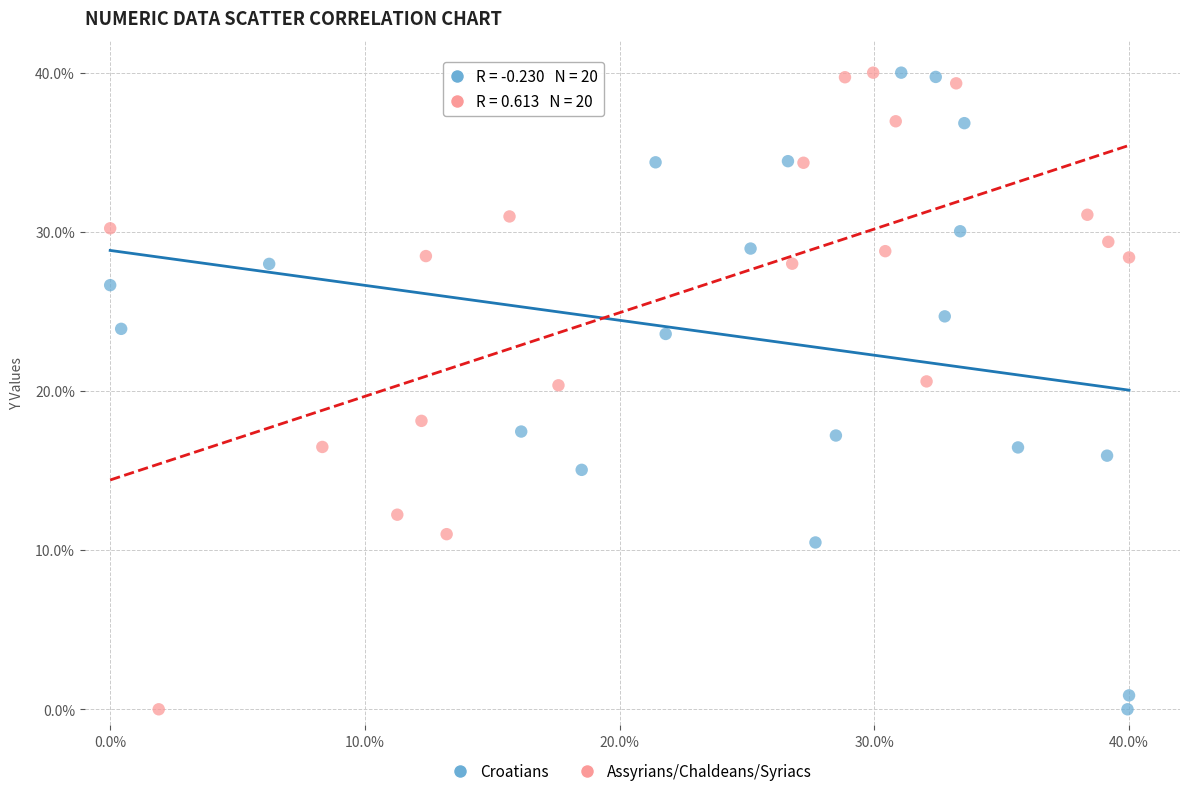

What are all the series names shown in the legend?

Croatians, Assyrians/Chaldeans/Syriacs